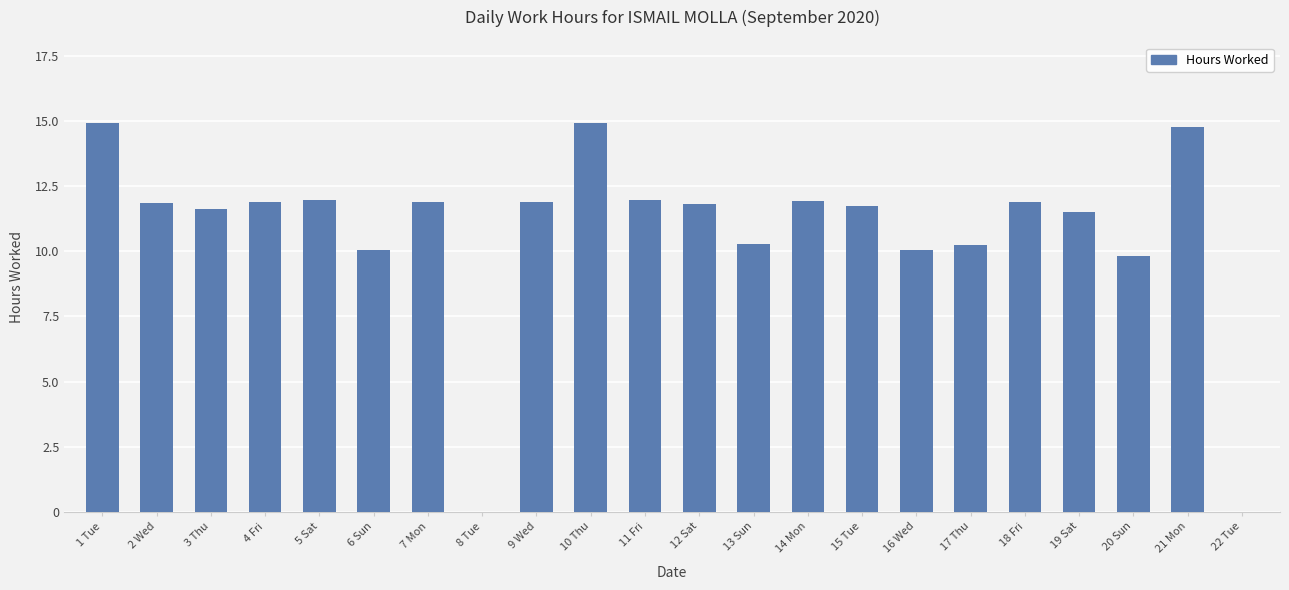

What is the sum of the values at 8 Tue and 21 Mon?

14.8